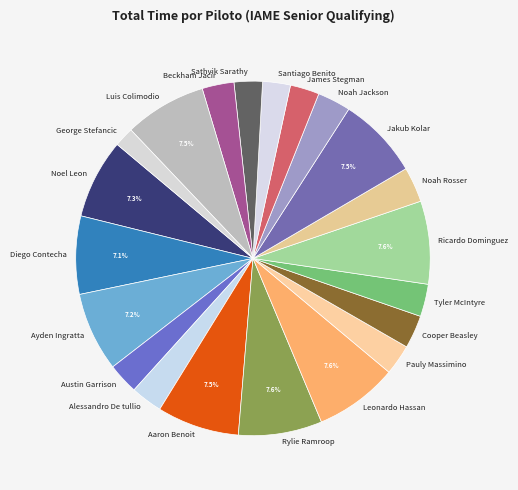

To the nearest percent, what is the difference between the largest and smallest slice percentages?

6%